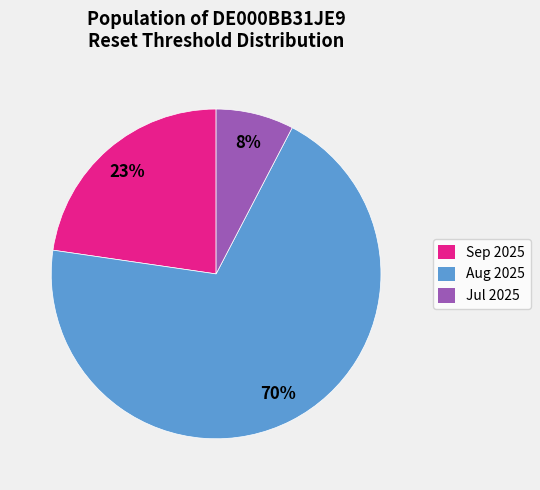

Which category accounts for the majority?

Aug 2025